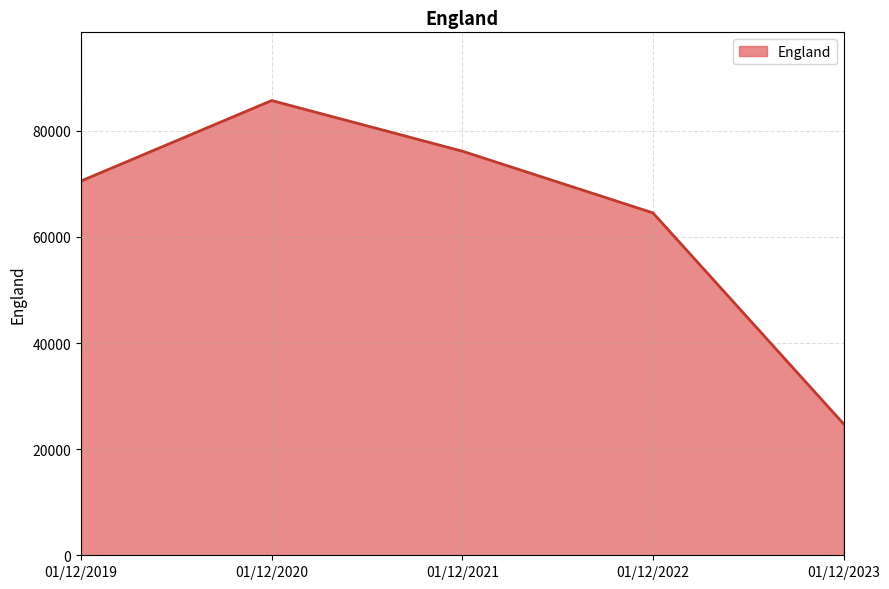

What is the difference between the second highest and second lowest values?

11631